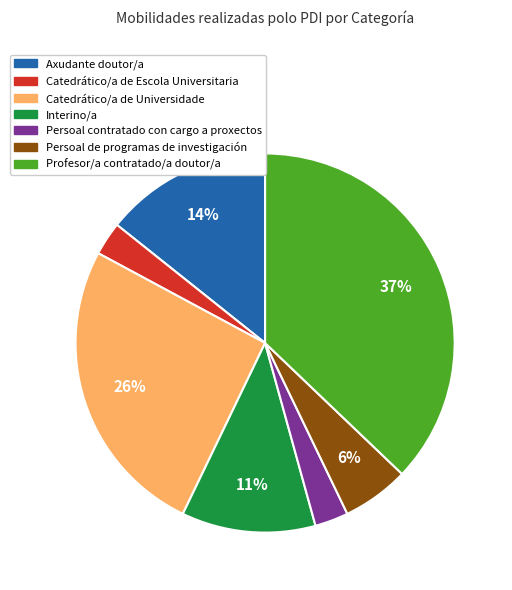

Which has a higher value, Axudante doutor/a or Persoal contratado con cargo a proxectos?

Axudante doutor/a